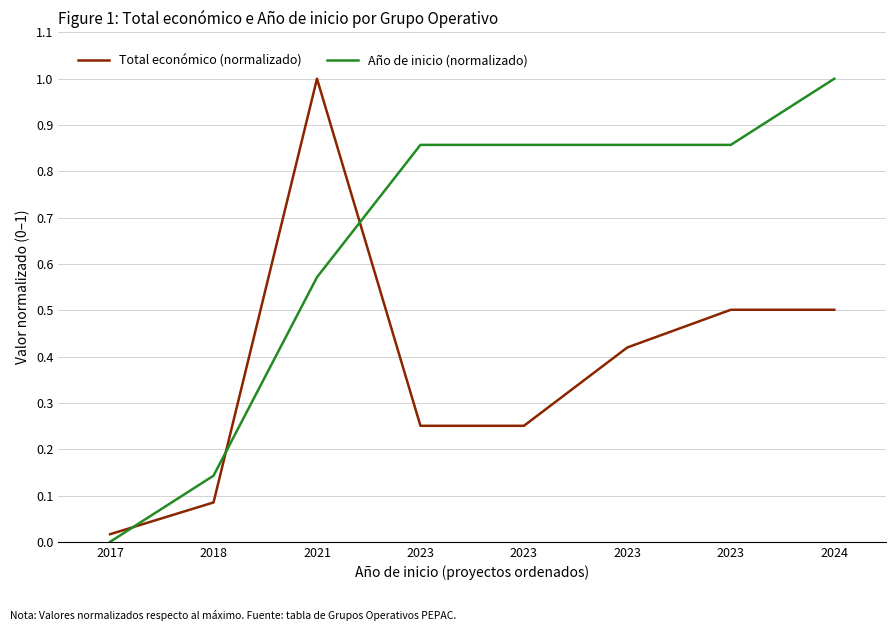

Does the chart display data point markers on the line(s)?

Yes